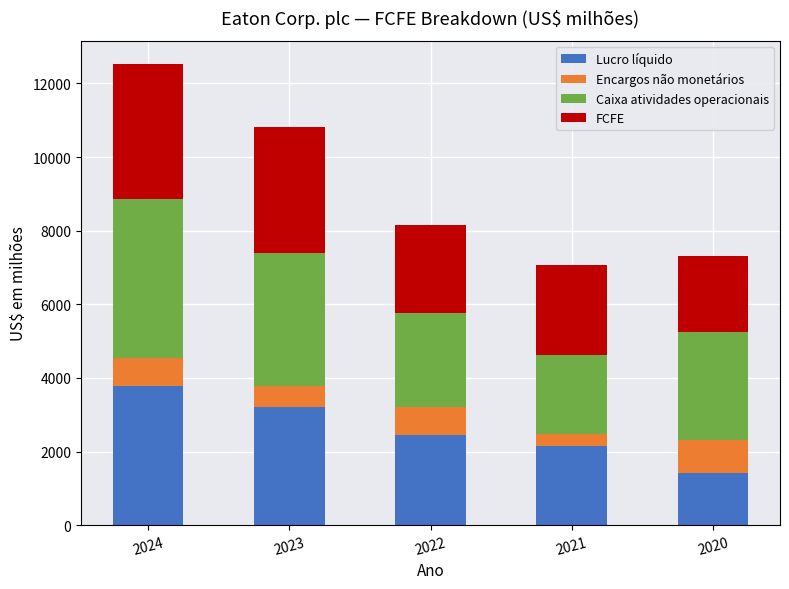

Reading left to right, transcribe the values for Lucro líquido.

2024=3794	2023=3218	2022=2462	2021=2144	2020=1410